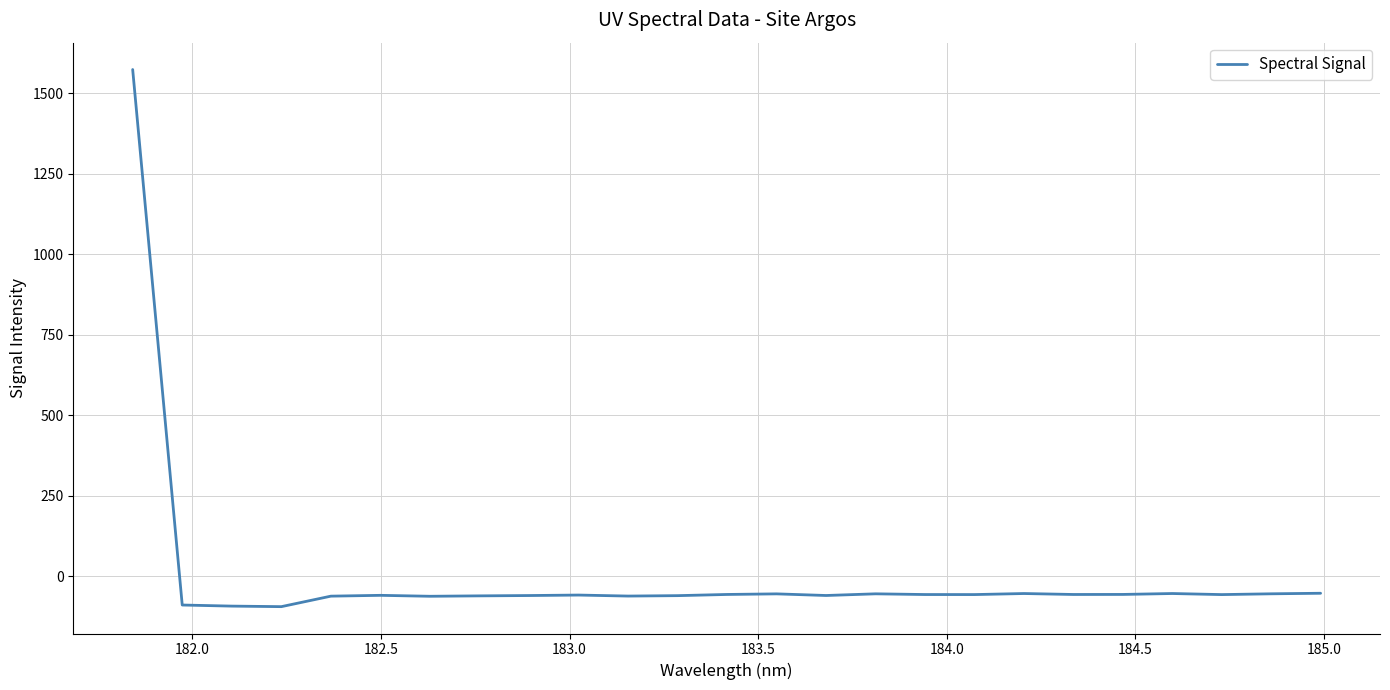

What is the maximum value shown in the chart?

1573.3